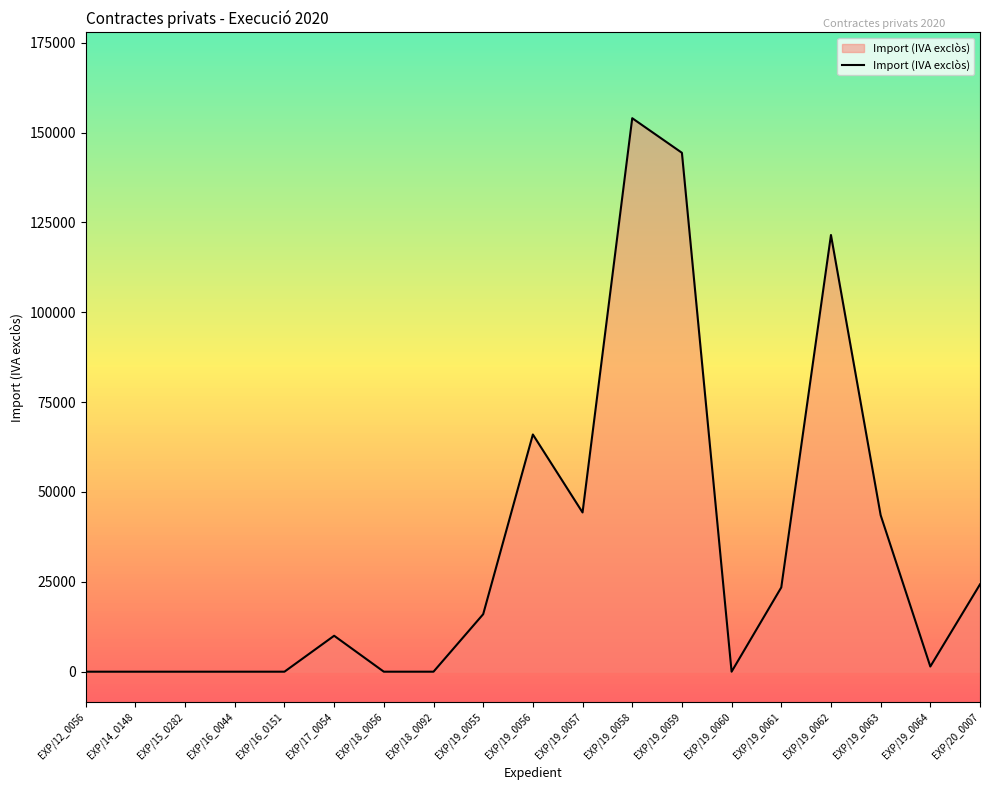

What is the change in value from EXP/19_0056 to EXP/19_0063?

-22437.0